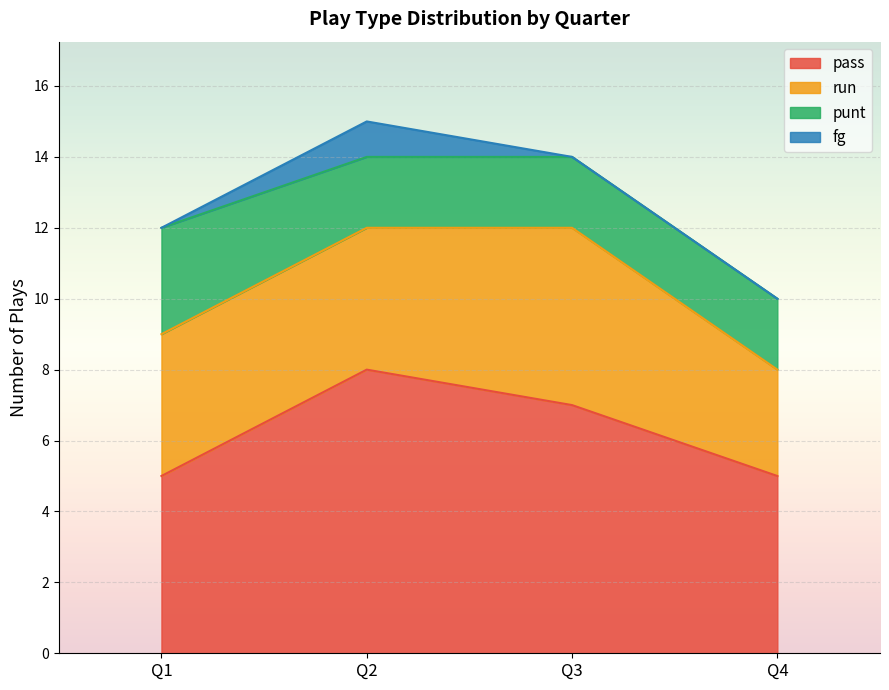

What is the difference between the maximum and minimum values in the punt series?

1